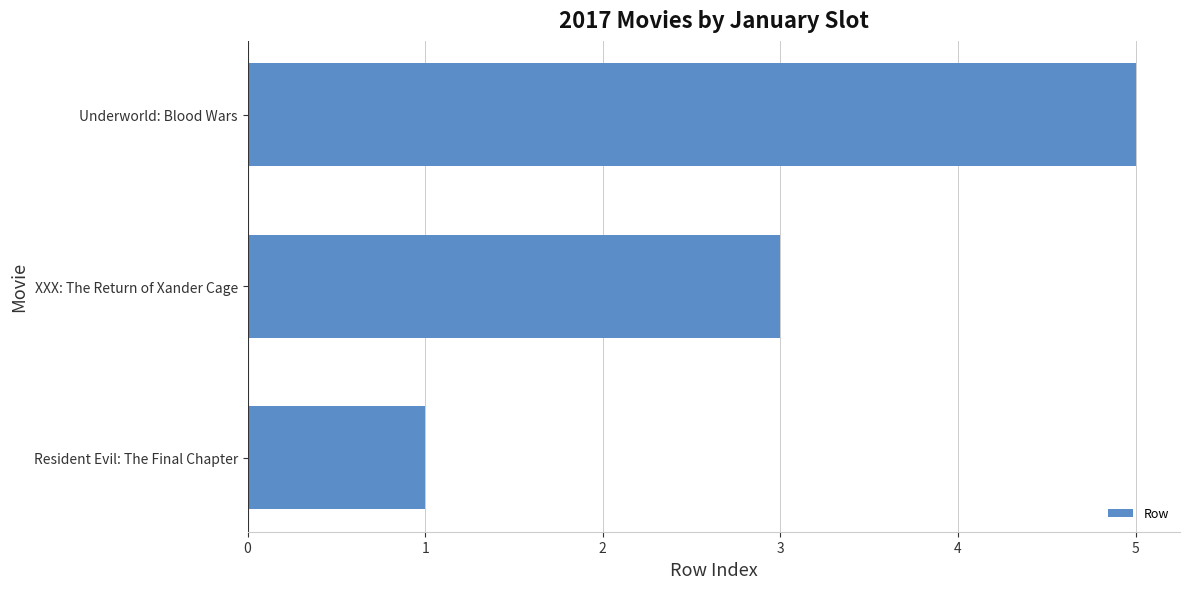

Rank the categories by value from highest to lowest.

Underworld: Blood Wars, XXX: The Return of Xander Cage, Resident Evil: The Final Chapter